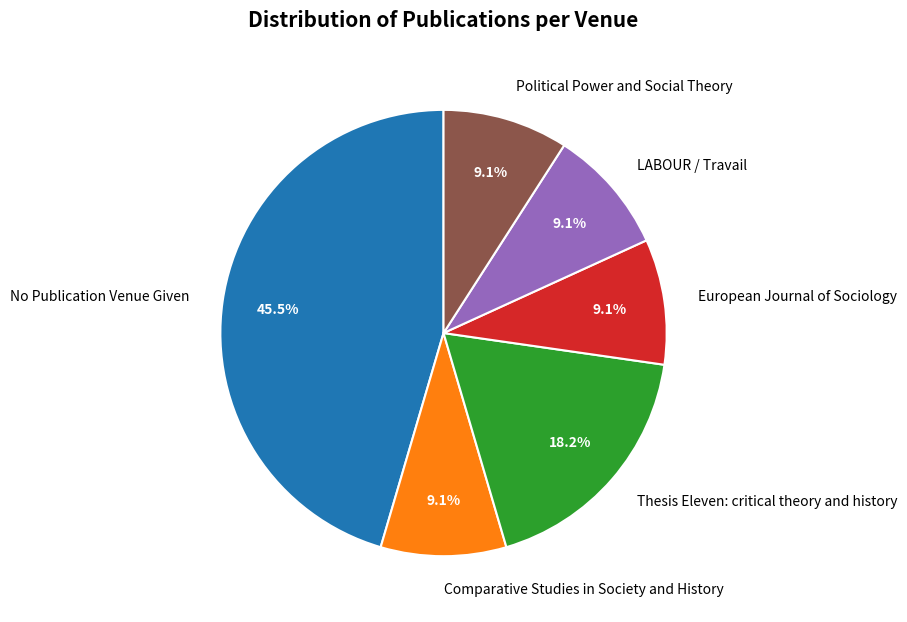

To the nearest percent, what portion does European Journal of Sociology represent?

9%